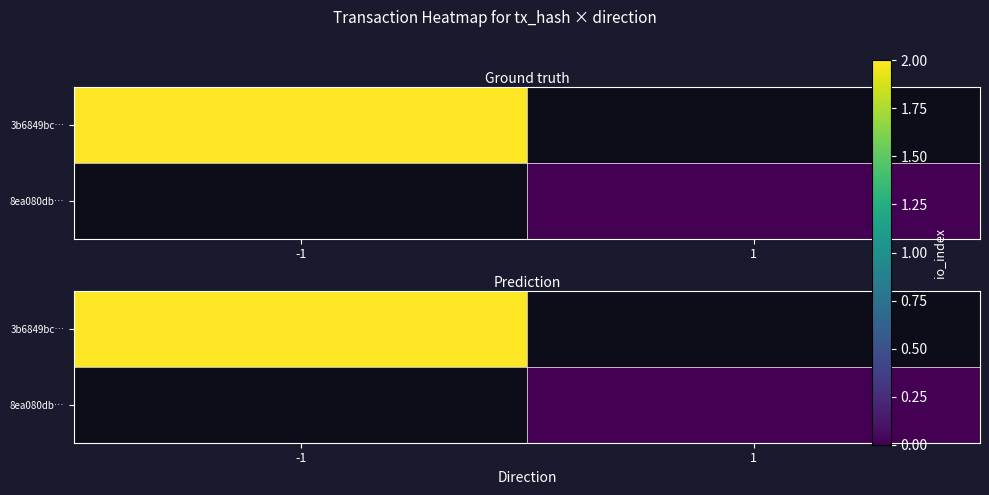

Rank the series at 1 from lowest to highest value.

3b6849bc…, 8ea080db…